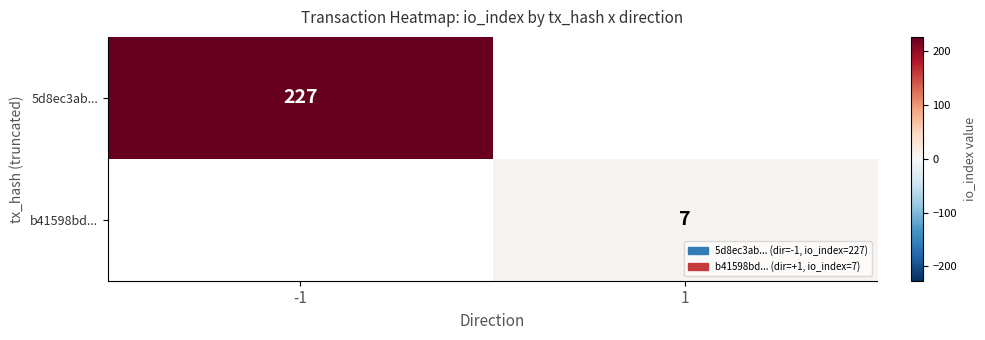

True or false: b41598bd... has a value of 12 at 1.

False